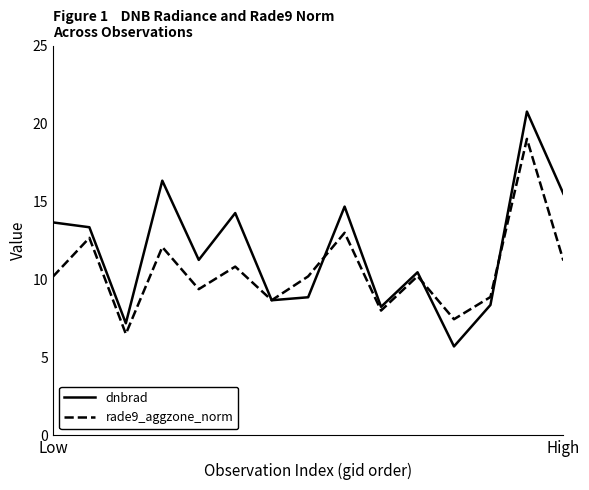

Which series has the largest total across all categories?

dnbrad